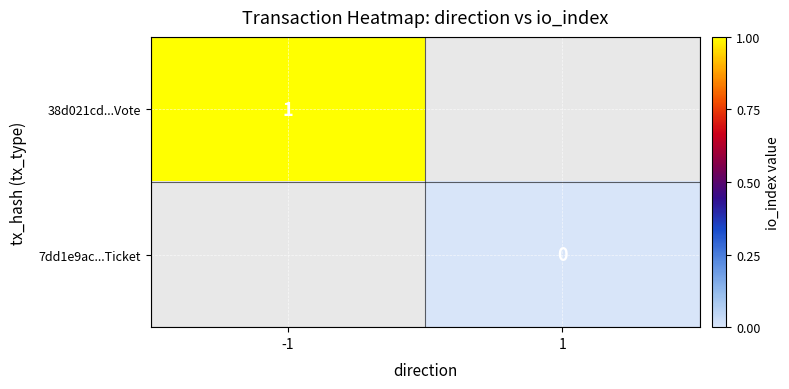

The value of 38d021cd...Vote at -1 is 2. True or false?

False